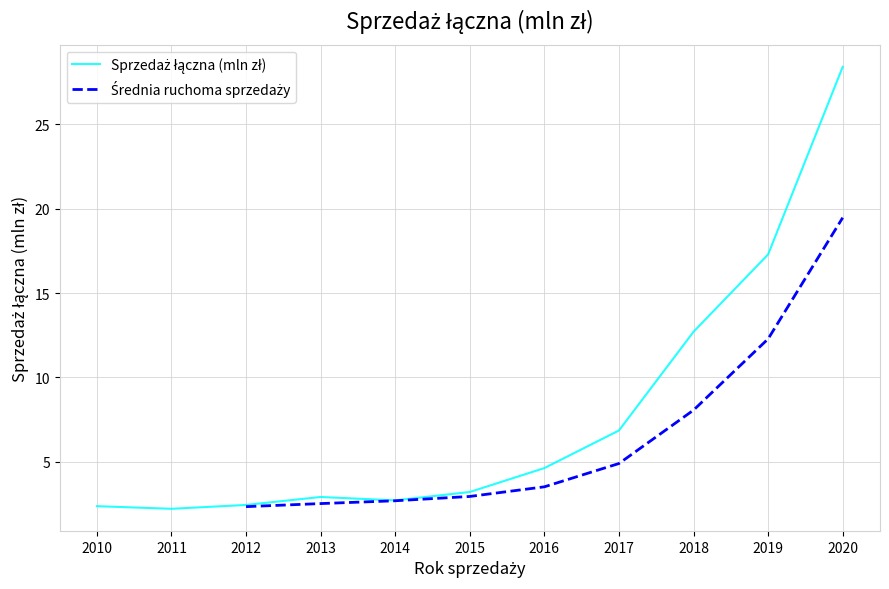

At which label does the data first exceed 3?

2015